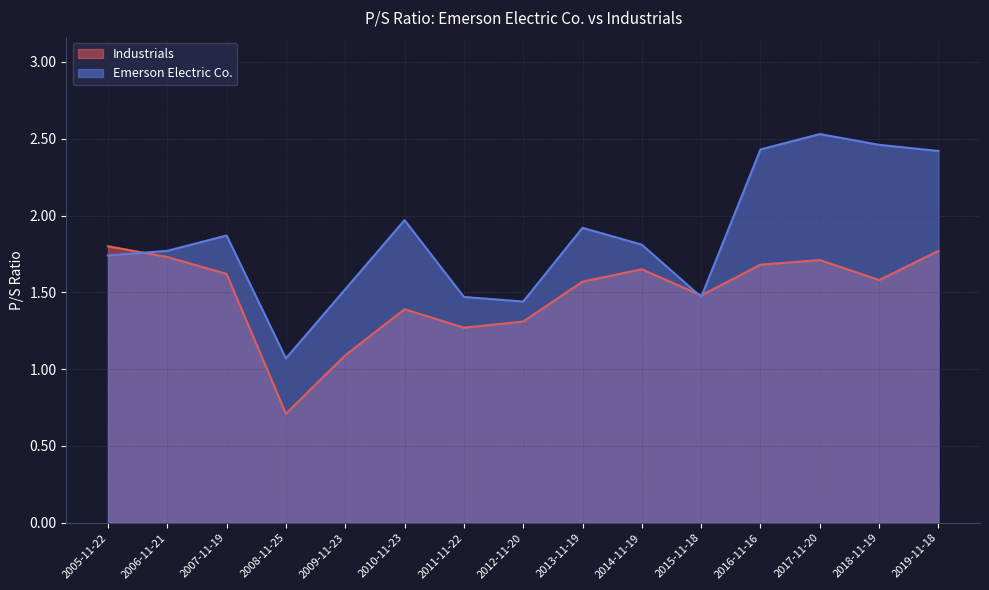

What are all the series names shown in the legend?

Industrials, Emerson Electric Co.